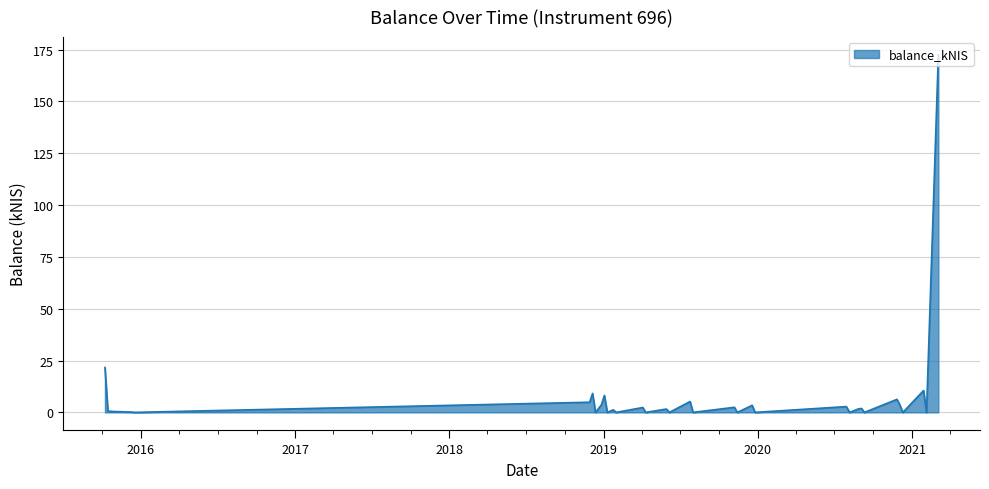

At which category does the chart reach its minimum across all series?

2015-12-17